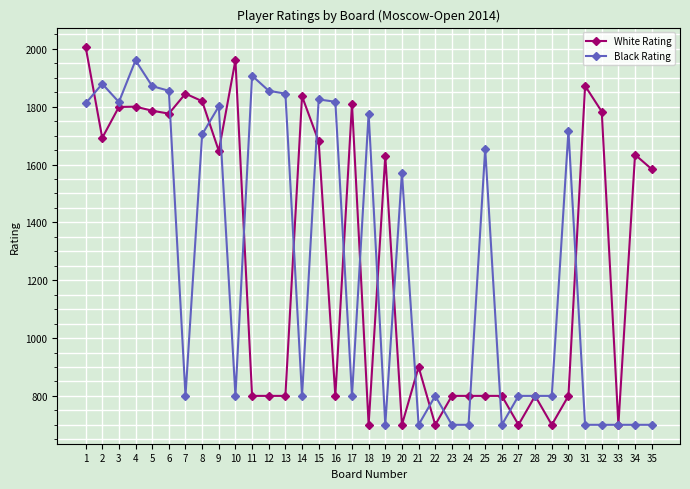

How many data points does each series have?

35